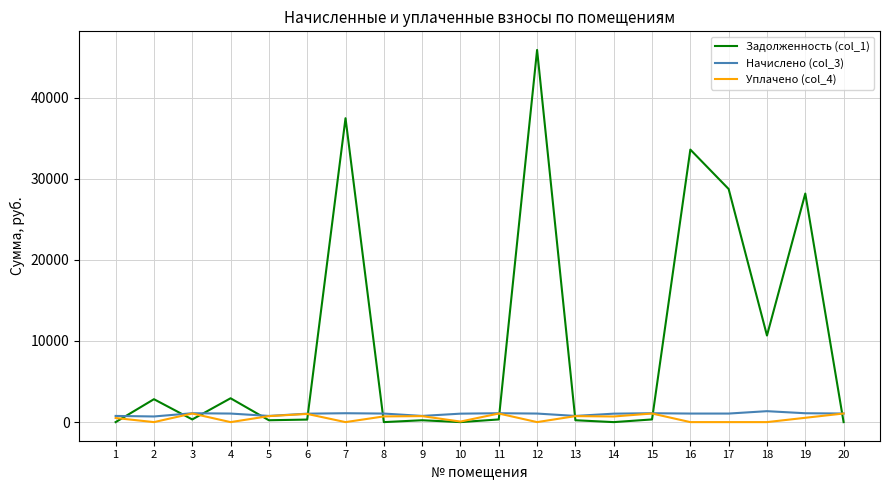

At how many categories does at least one series exceed 18047?

5